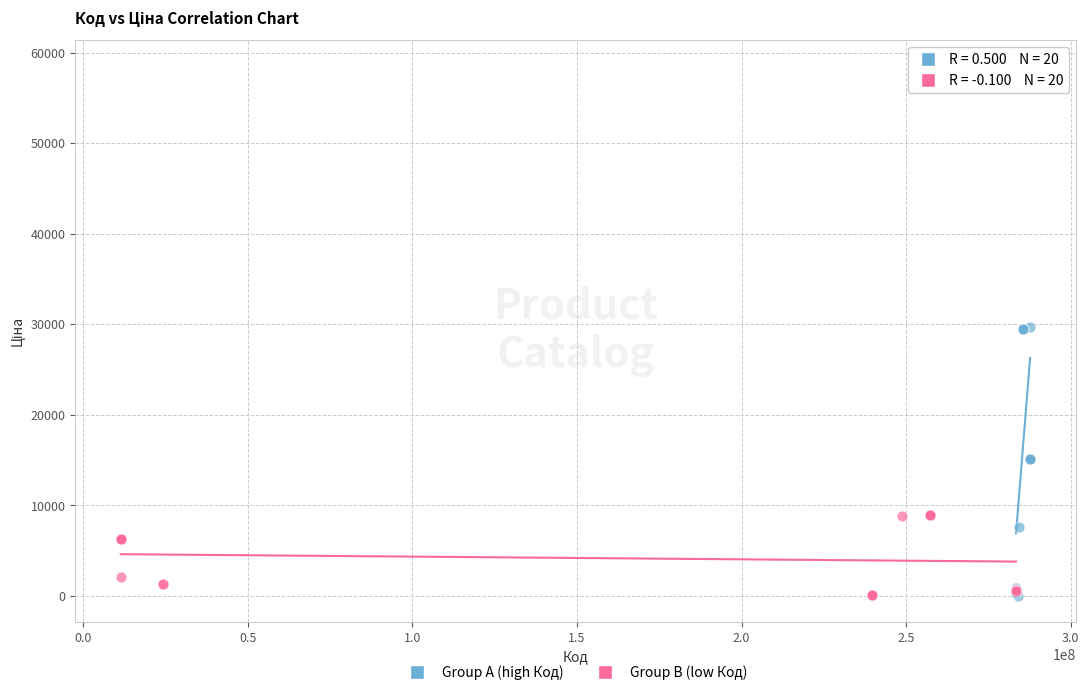

What are all the series names shown in the legend?

Group A (high Код), Group B (low Код)